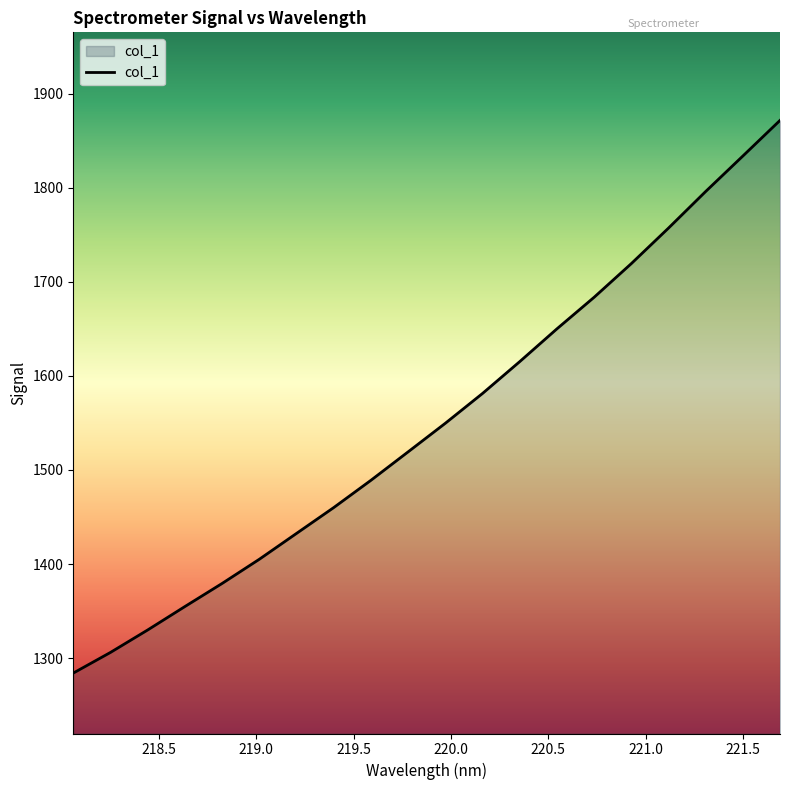

What is the smallest value displayed?

1284.2